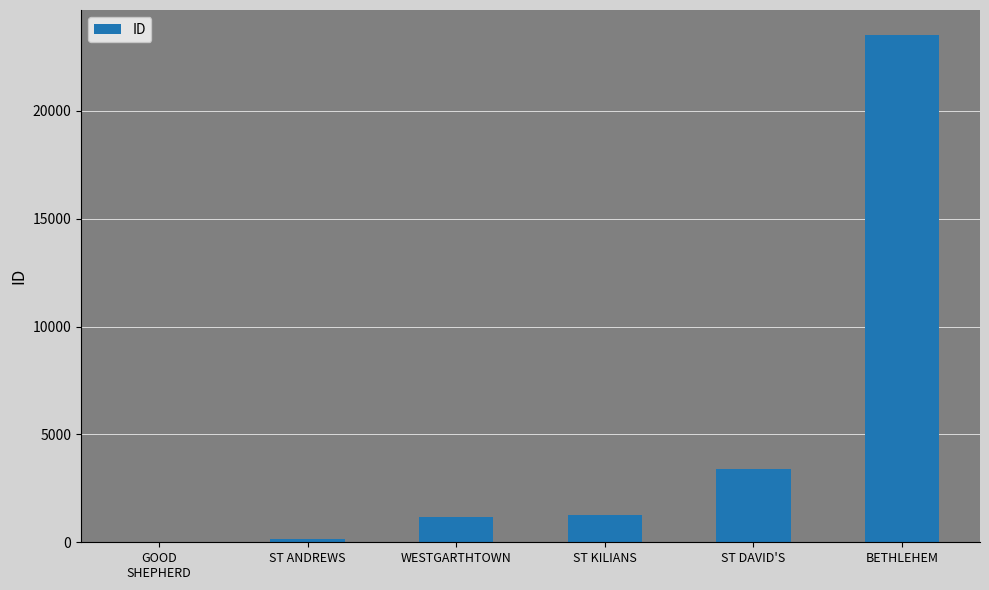

Reading right to left, extract all data points from this chart.

BETHLEHEM=23504	ST DAVID'S=3390	ST KILIANS=1274	WESTGARTHTOWN=1152	ST ANDREWS=160	GOOD
SHEPHERD=1